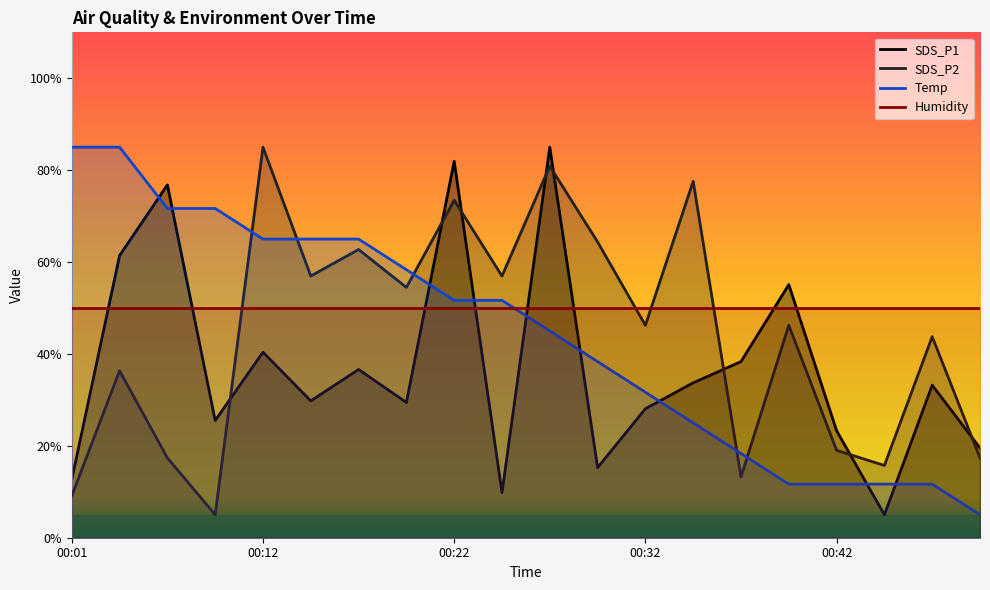

At which category does the chart reach its peak across all series?

00:27